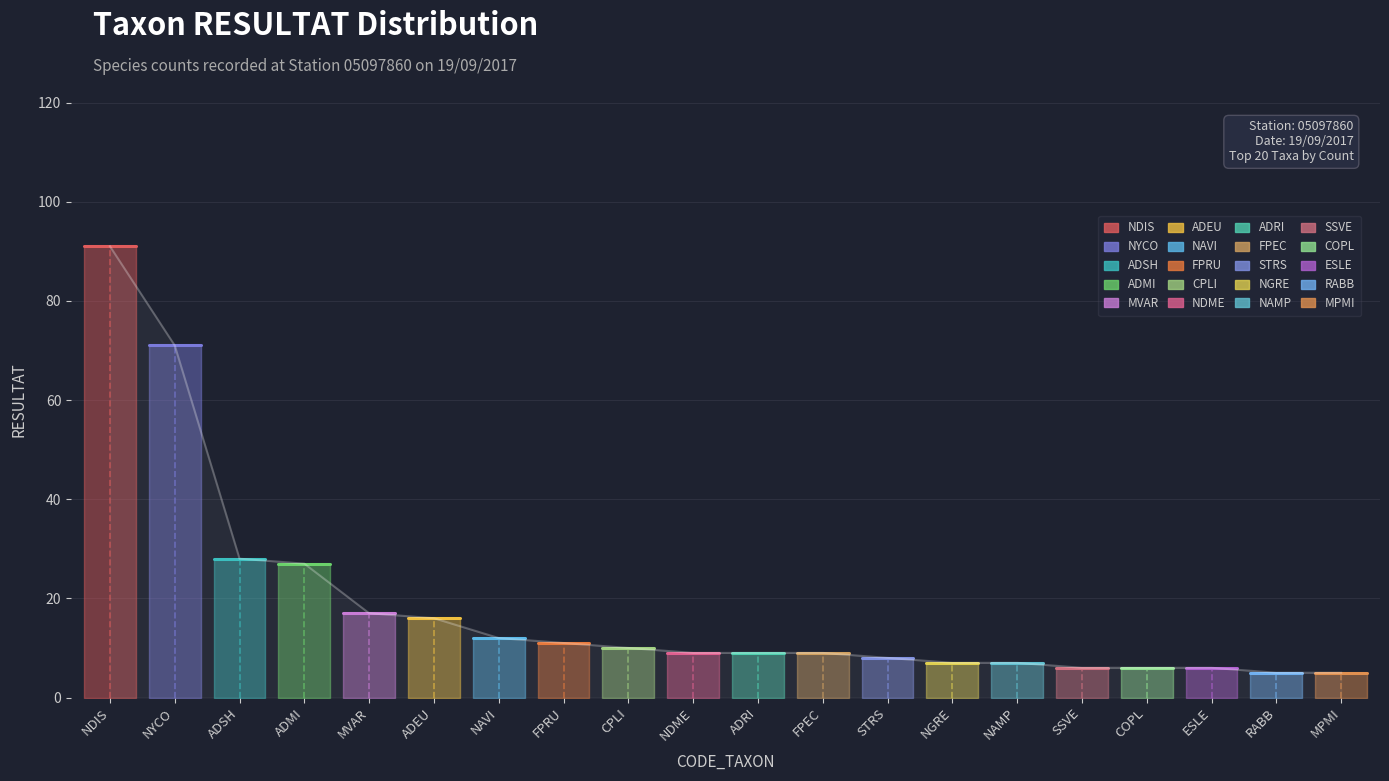

Is this an area chart (filled region under the line)?

No